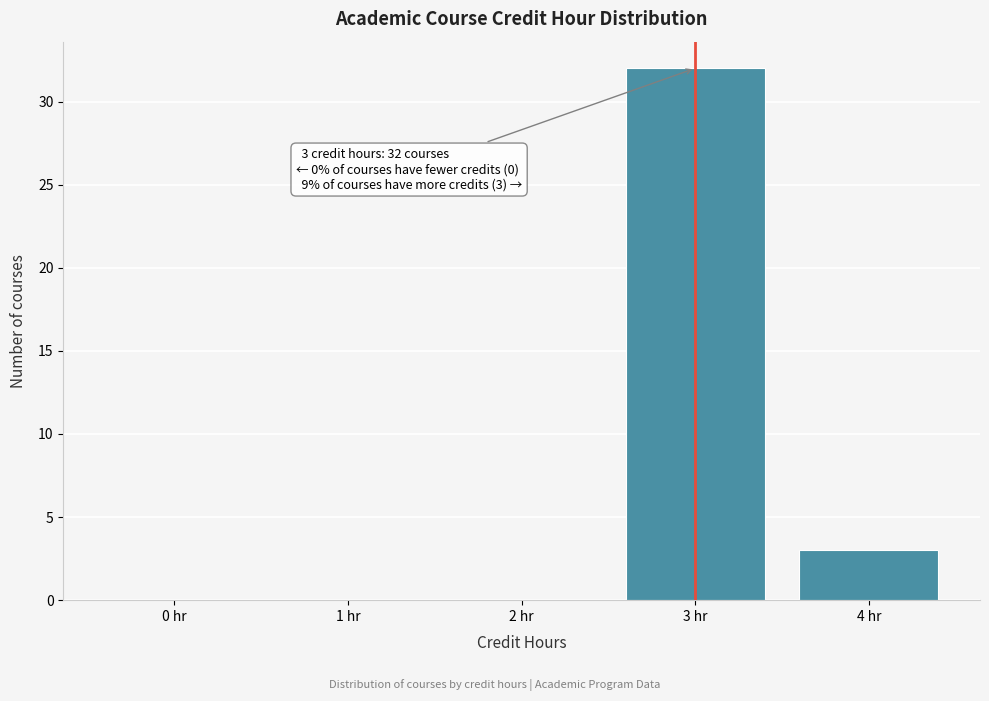

Reading left to right, transcribe all the data shown in this chart.

0 hr=0	1 hr=0	2 hr=0	3 hr=32	4 hr=3